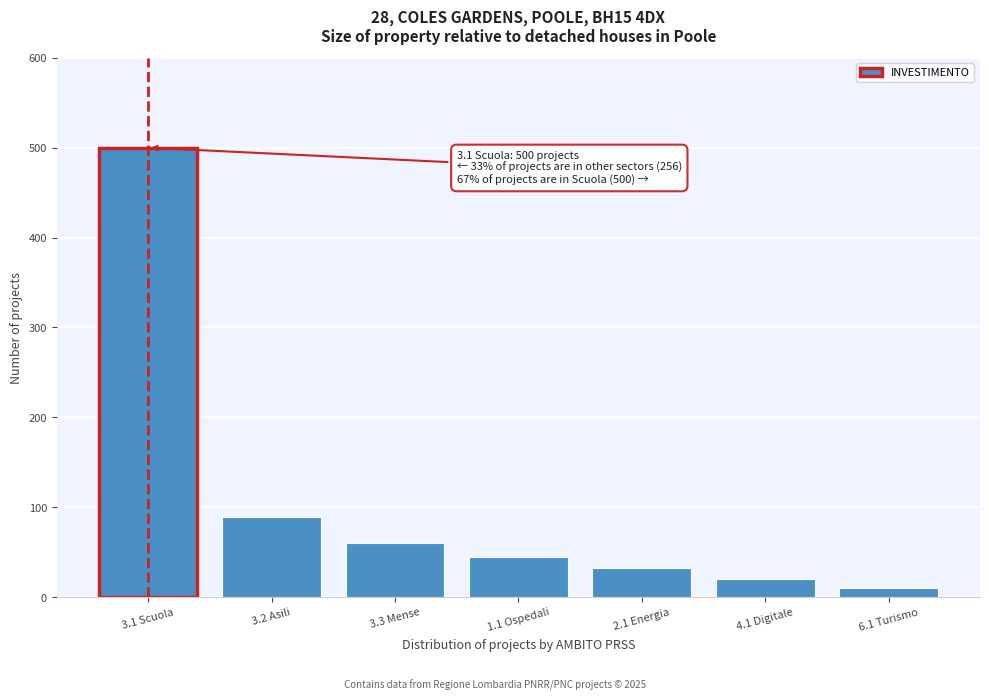

Reading left to right, extract all data points from this chart.

500	89	60	45	32	20	10